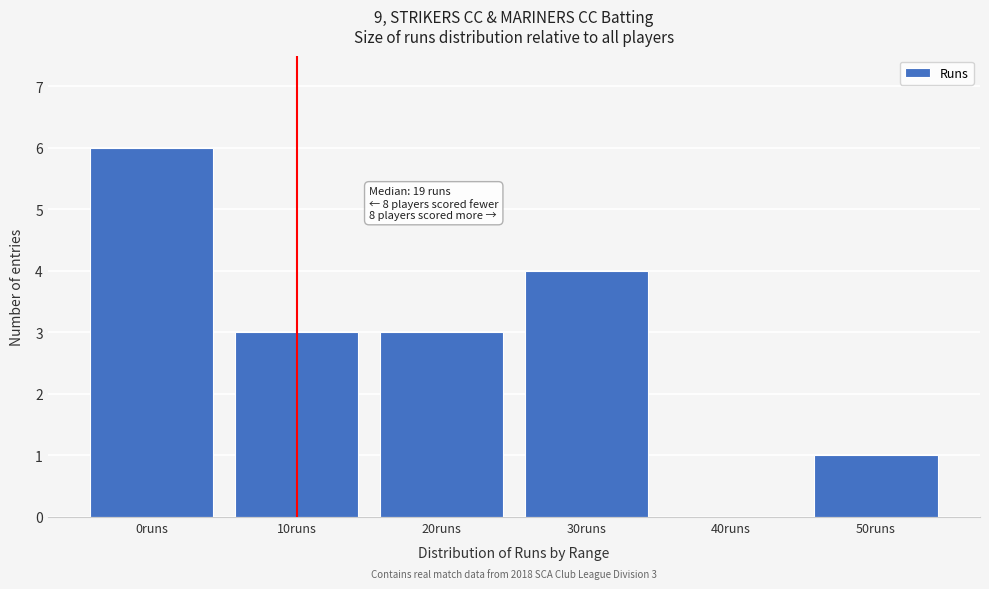

Reading left to right, extract all data points from this chart.

0runs=6	10runs=3	20runs=3	30runs=4	40runs=0	50runs=1